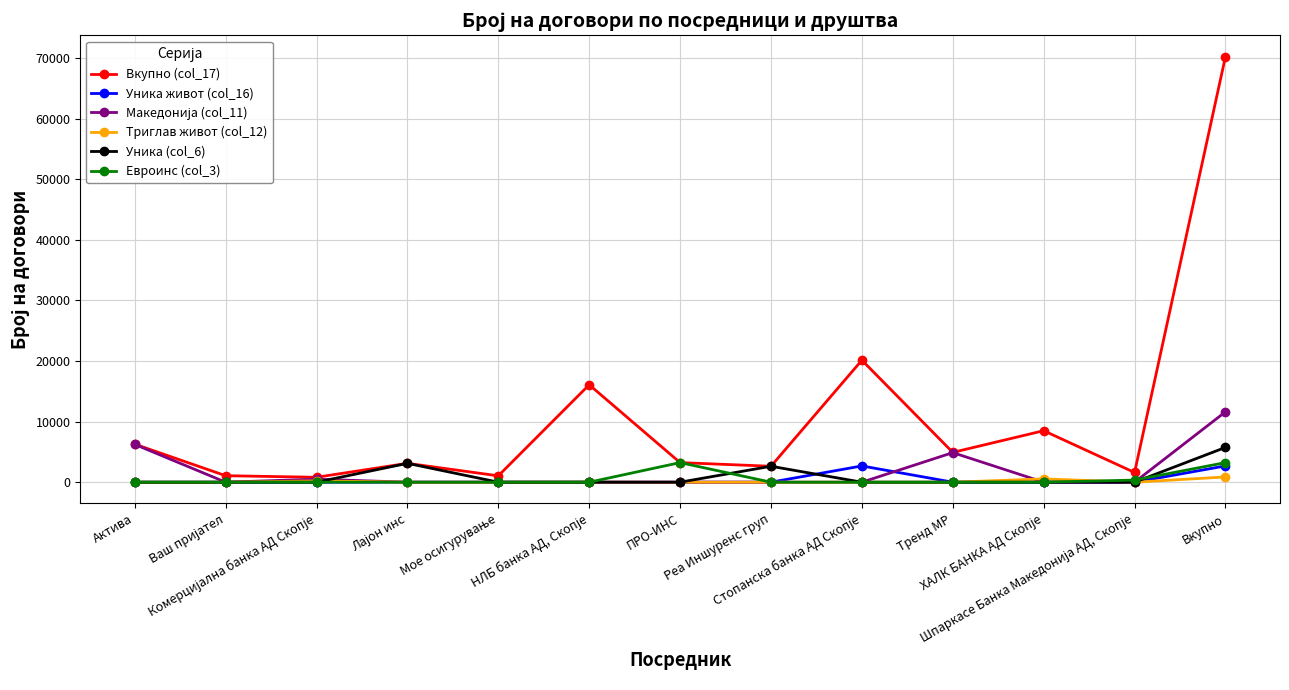

What is the greatest value displayed?

70269